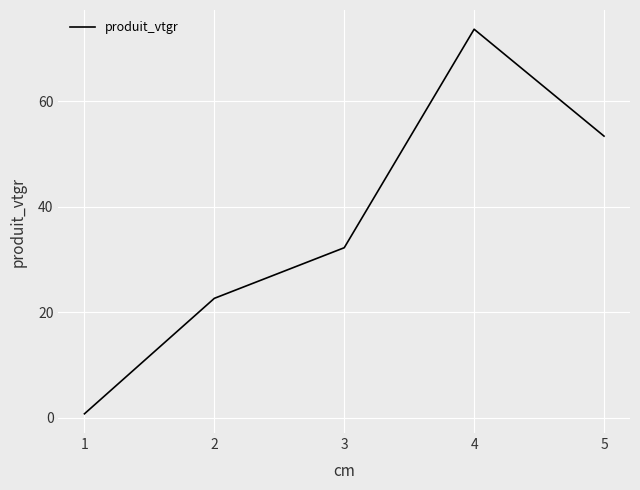

List the labels in order of value, largest first.

4, 5, 3, 2, 1